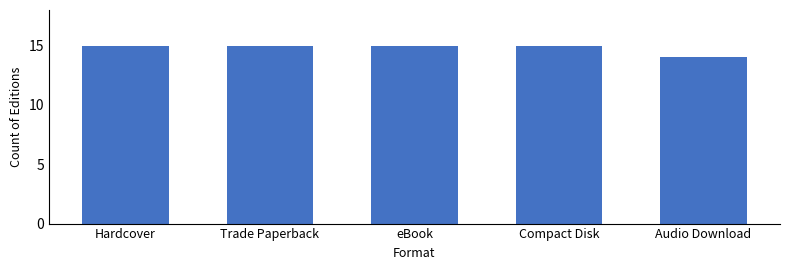

How many categories are shown in the chart?

5